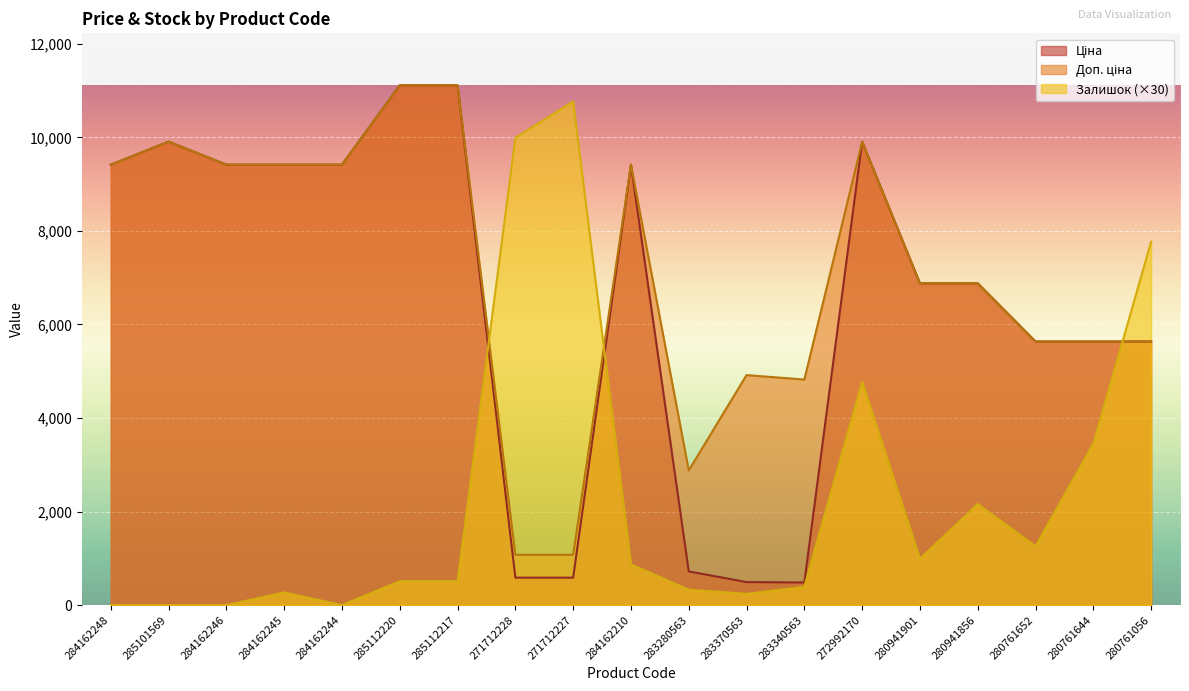

In Залишок, how many points are higher than both neighbors (excluding endpoints)?

4